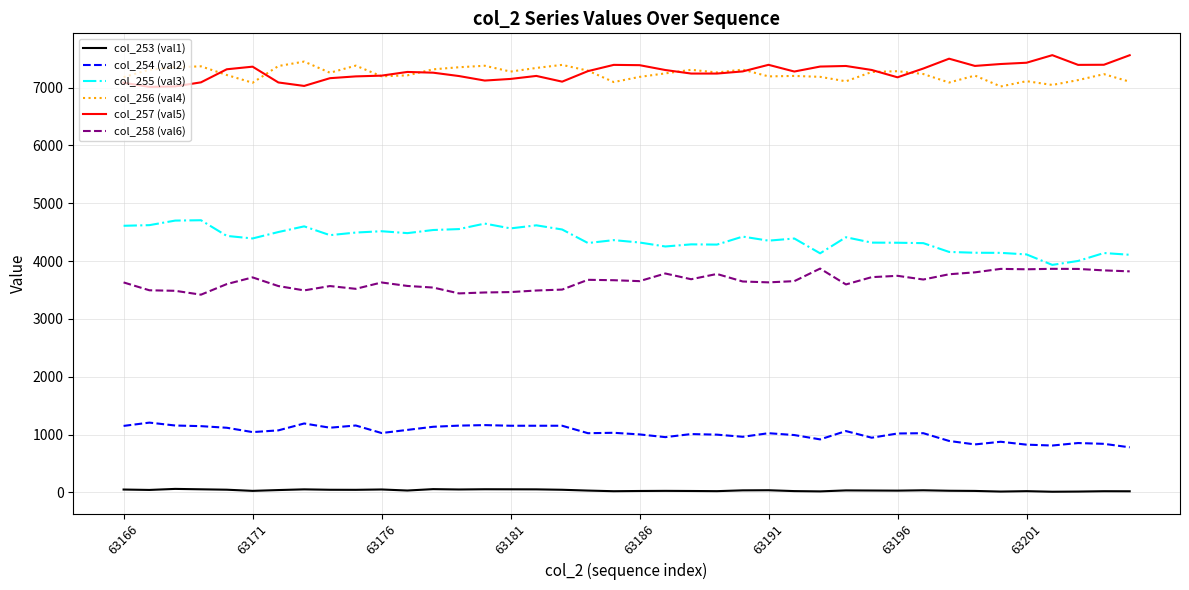

What is the maximum value shown in the chart?

7561